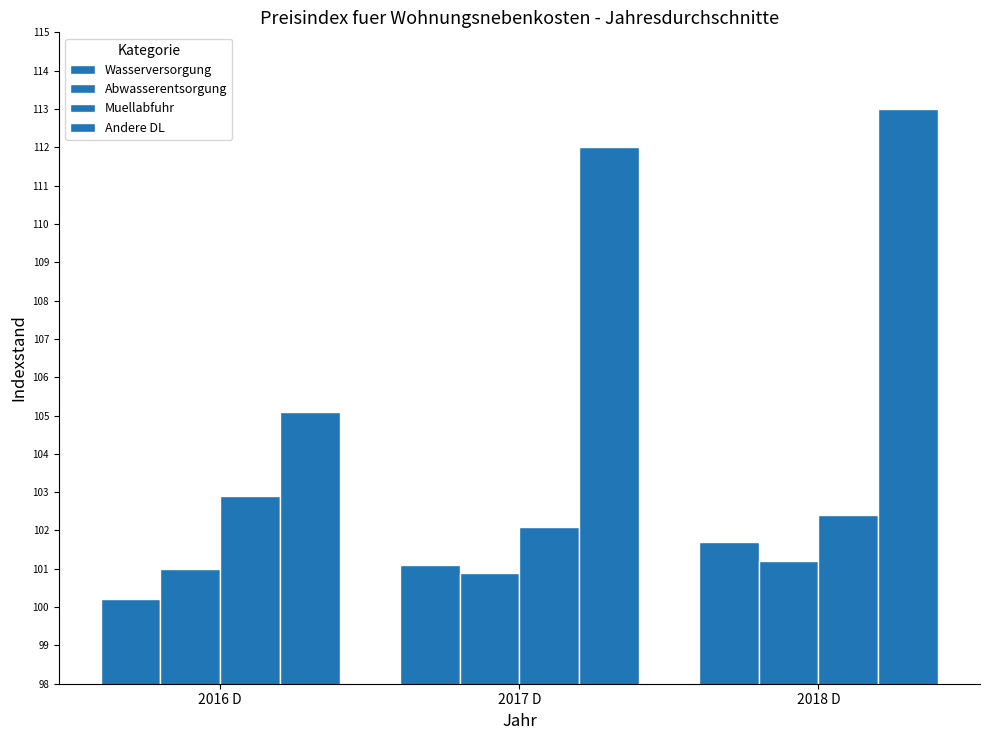

How many bars are there in each group?

4